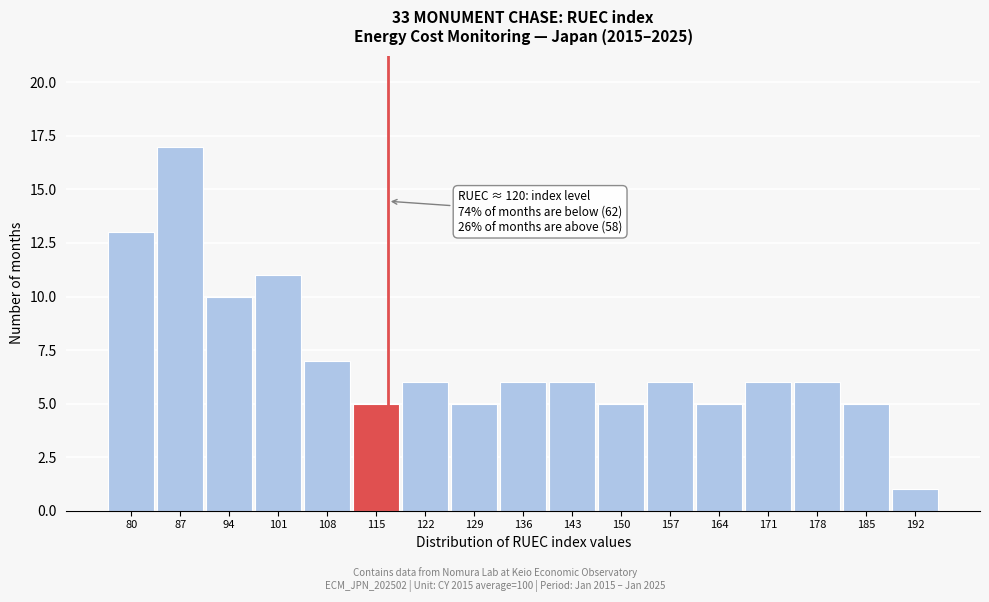

Reading left to right, extract all data points from this chart.

13	17	10	11	7	5	6	5	6	6	5	6	5	6	6	5	1